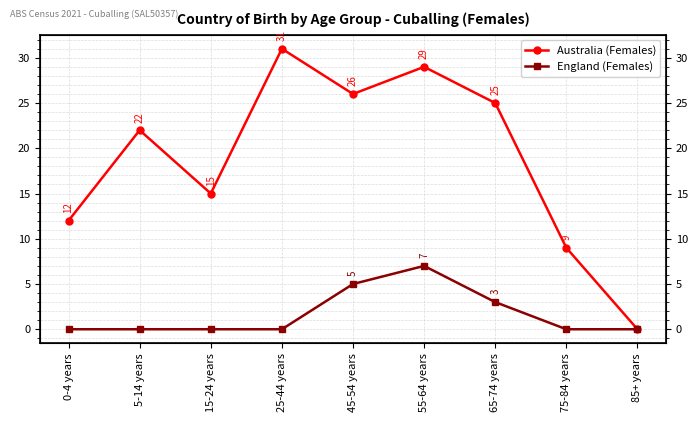

At which category does Australia (Females) reach its first local peak?

5-14 years